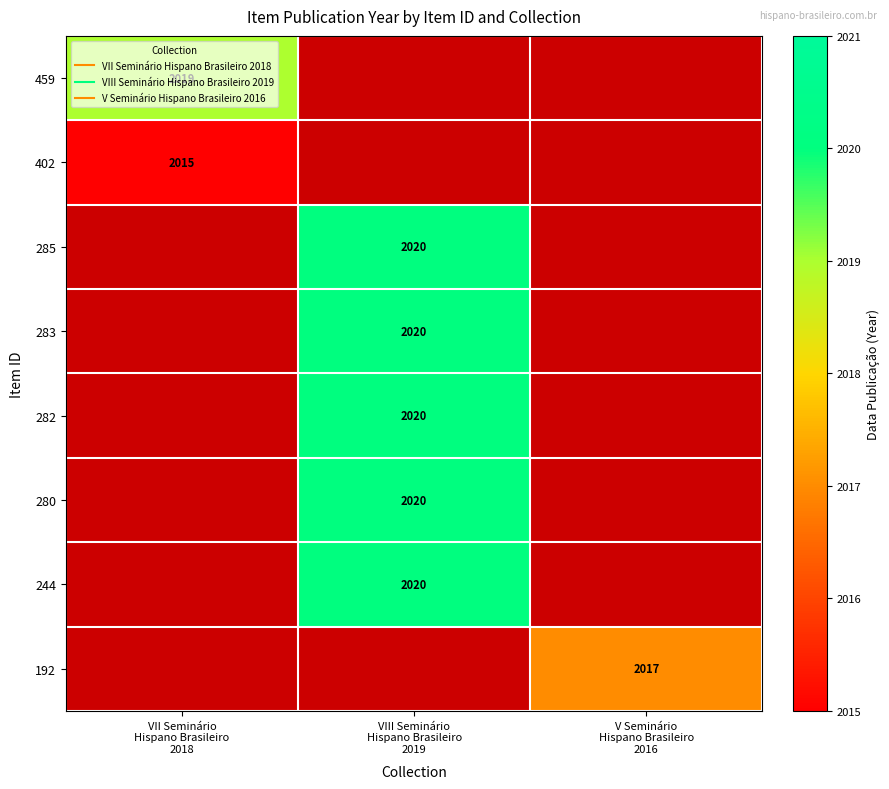

Is the value of 282 at VII Seminário Hispano Brasileiro 2018 greater than the value of 283 at VII Seminário Hispano Brasileiro 2018?

No